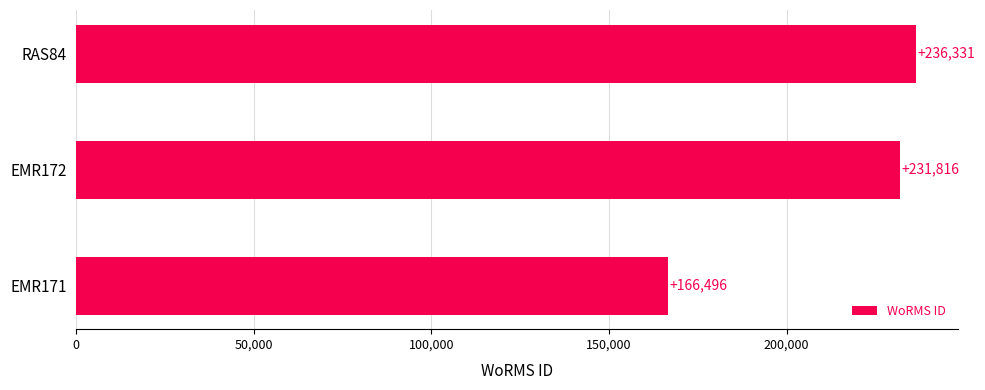

Reading bottom to top, what are all the values shown in this chart?

166496	231816	236331